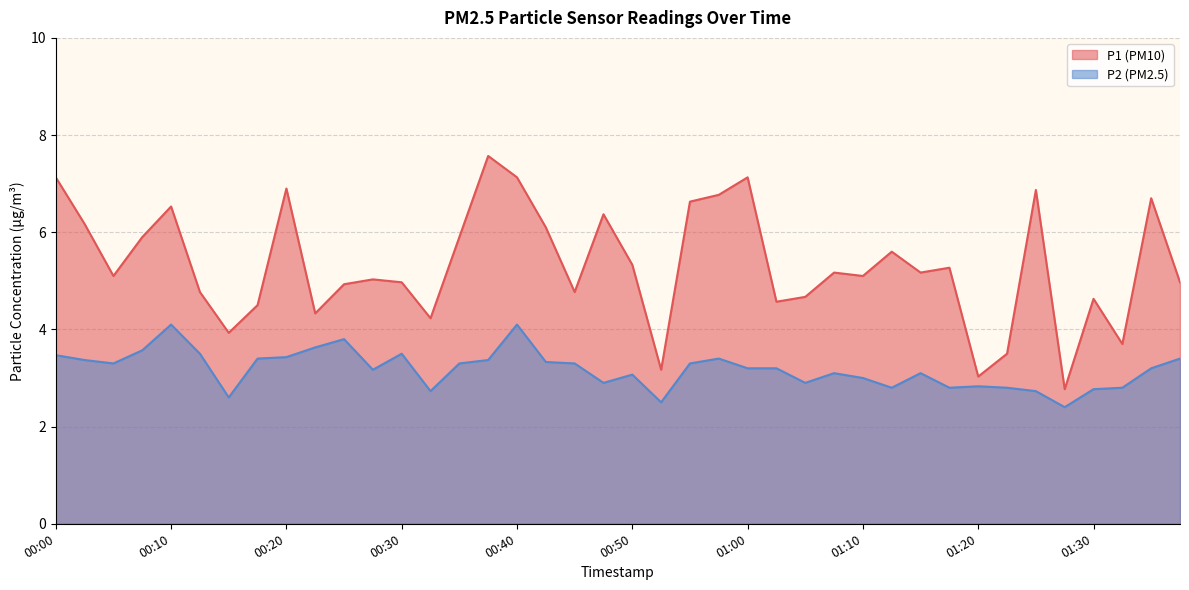

At which label does P1 reach its peak?

00:37